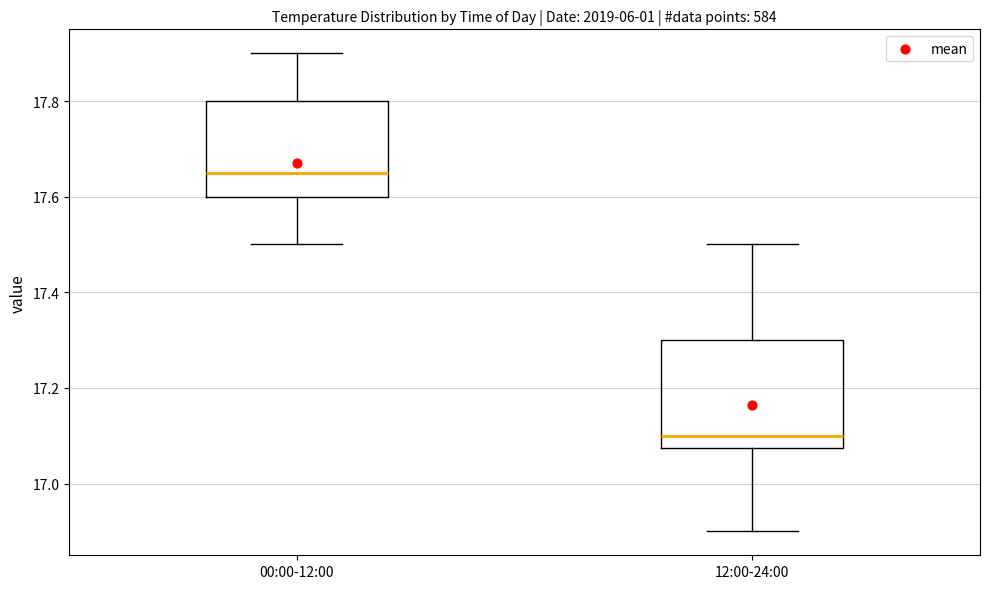

Reading left to right, read every box against the y-axis: the position of its median line, the range the box covers, and the ends of its whiskers. The values are not printed on the chart, so give them approximately, as read against the axis.

00:00-12:00: median 17.66, box 17.60 to 17.80, whiskers 17.50 to 17.90
12:00-24:00: median 17.10, box 17.08 to 17.30, whiskers 16.90 to 17.50